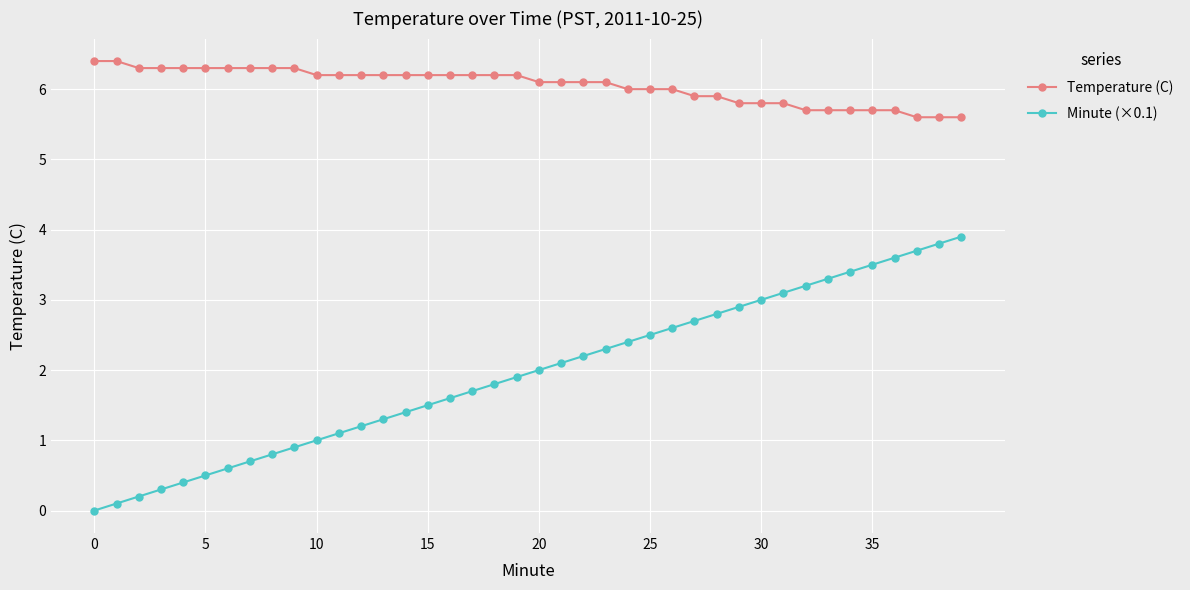

At how many categories does at least one series exceed 5?

40